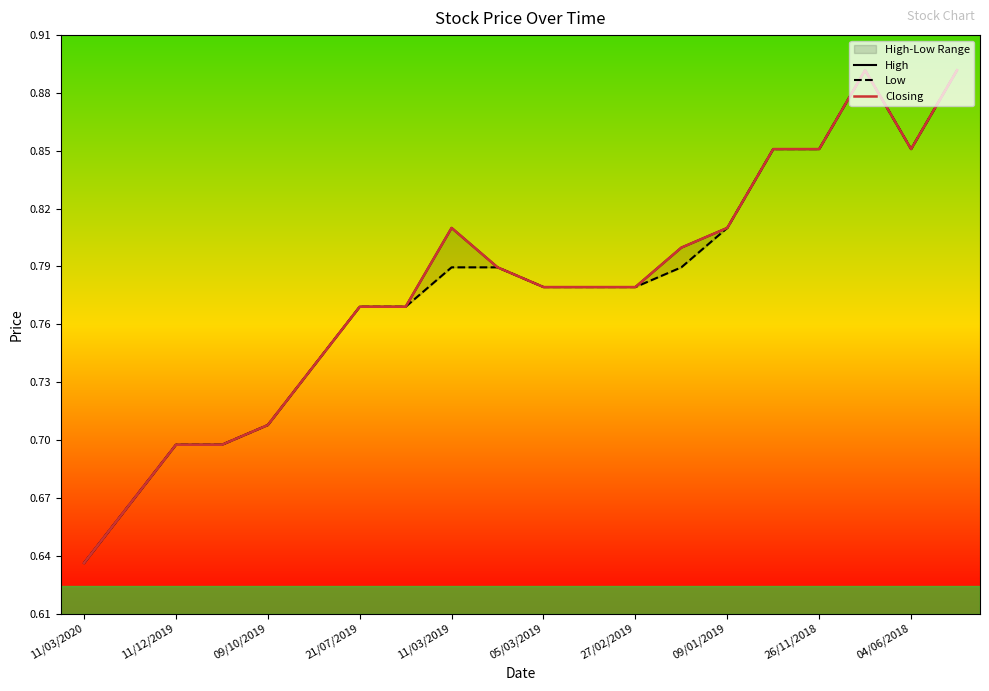

What is the minimum value shown in the chart?

0.6